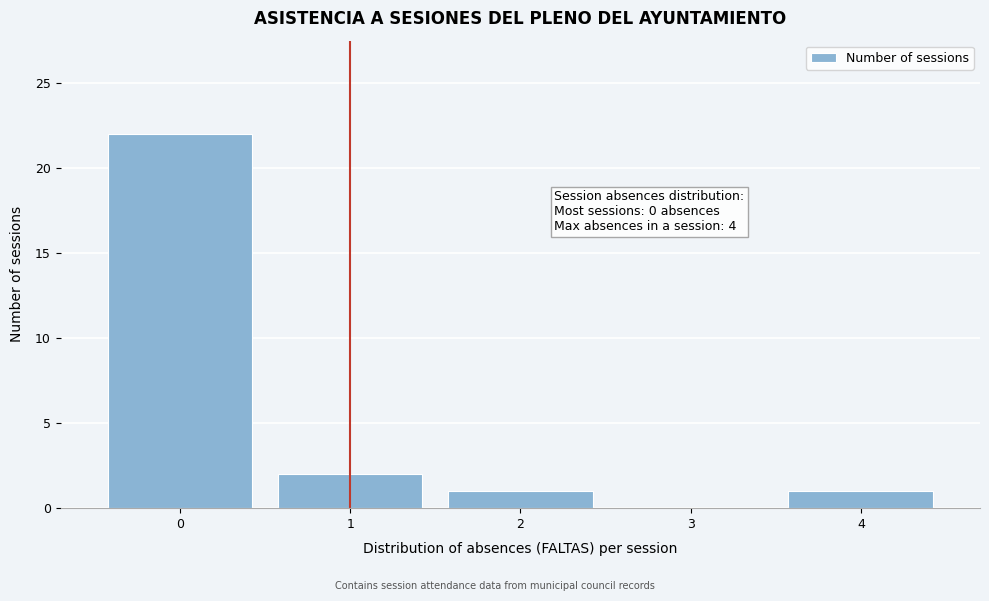

Reading left to right, extract all data points from this chart.

0=22	1=2	2=1	3=0	4=1